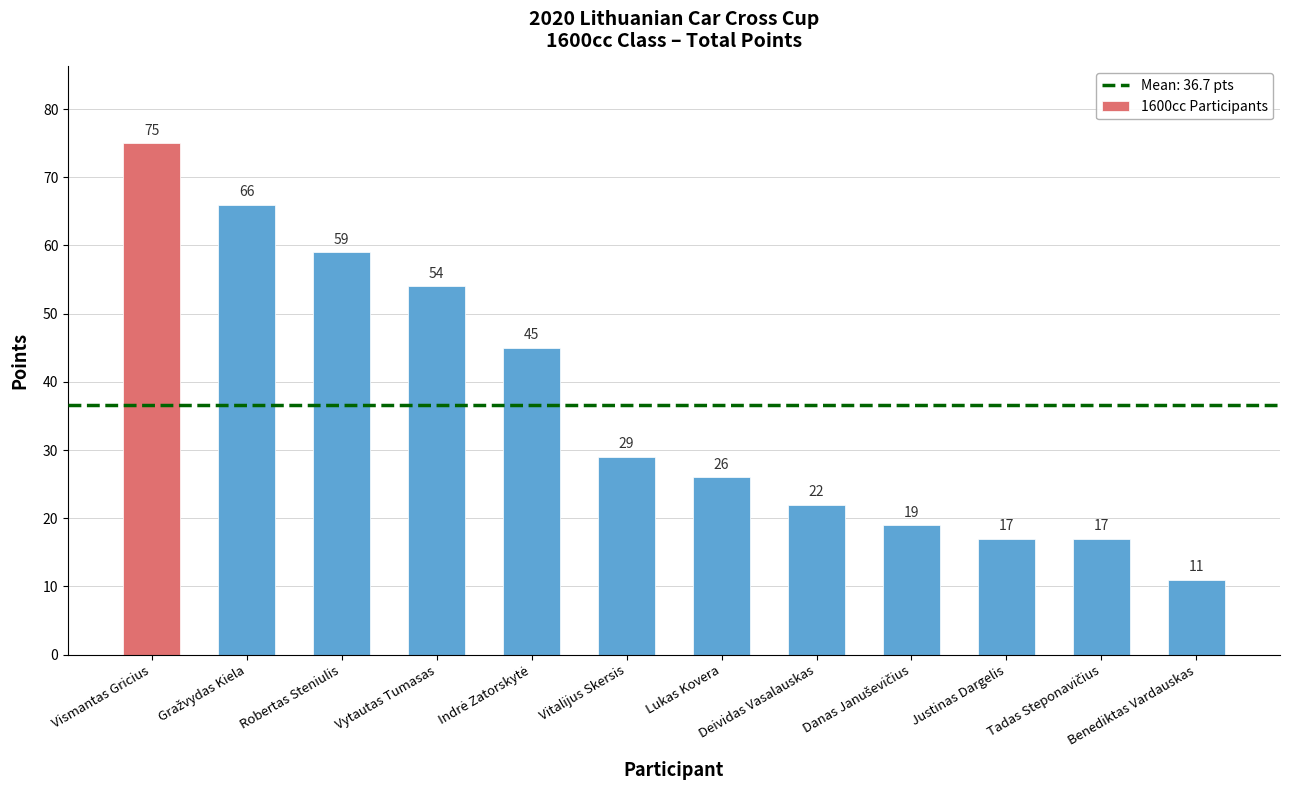

Read the value at Deividas Vasalauskas.

22